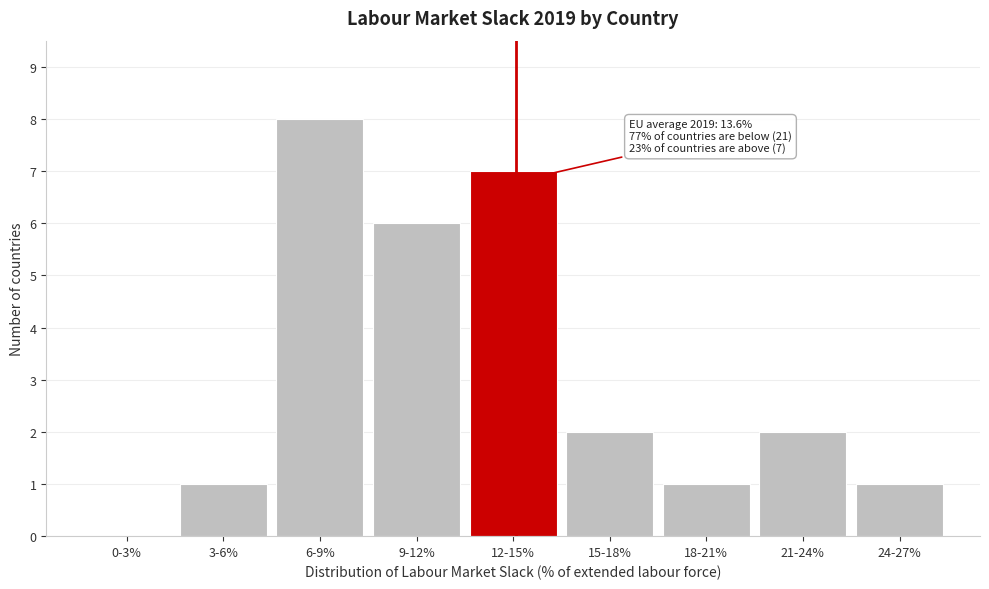

Reading left to right, extract all data points from this chart.

0-3%=0	3-6%=1	6-9%=8	9-12%=6	12-15%=7	15-18%=2	18-21%=1	21-24%=2	24-27%=1